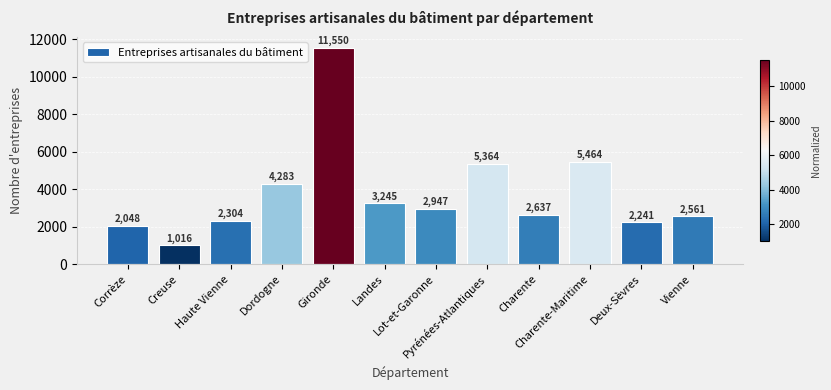

How many categories are shown in the chart?

12